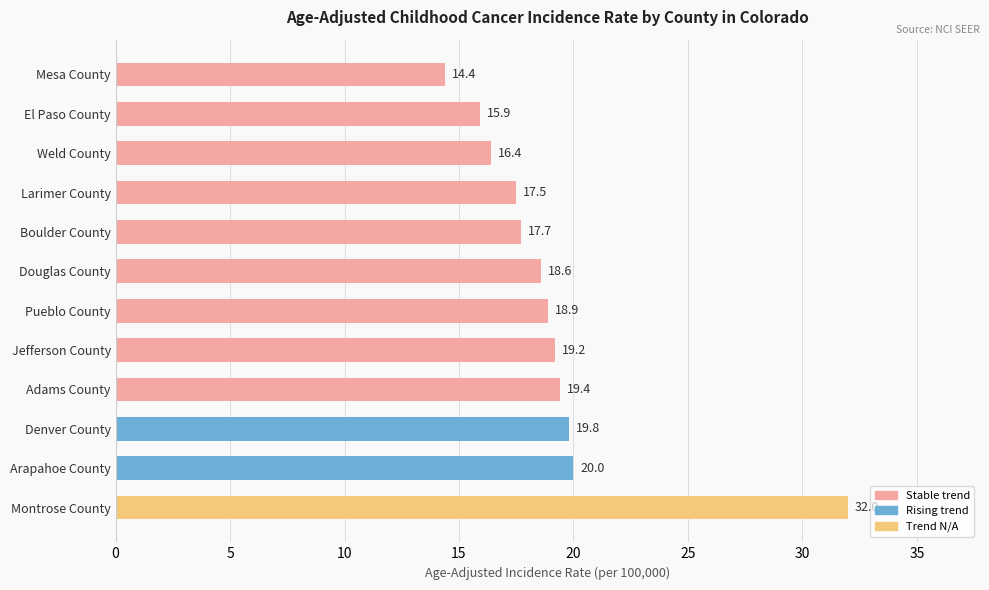

What is the label of the 2nd bar from the top?

El Paso County